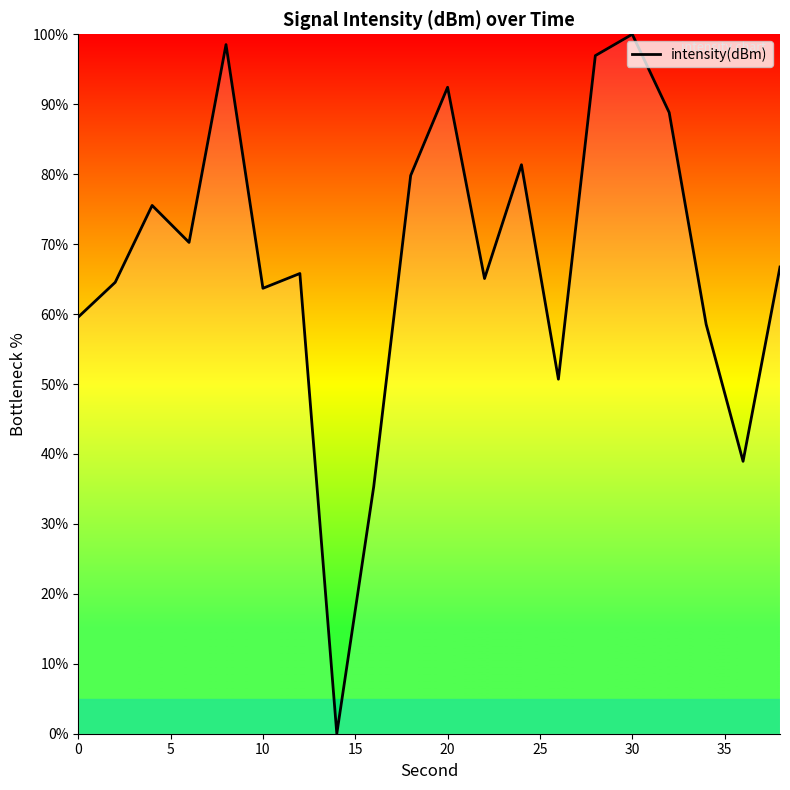

What is the difference between the second highest and minimum values?

98.5